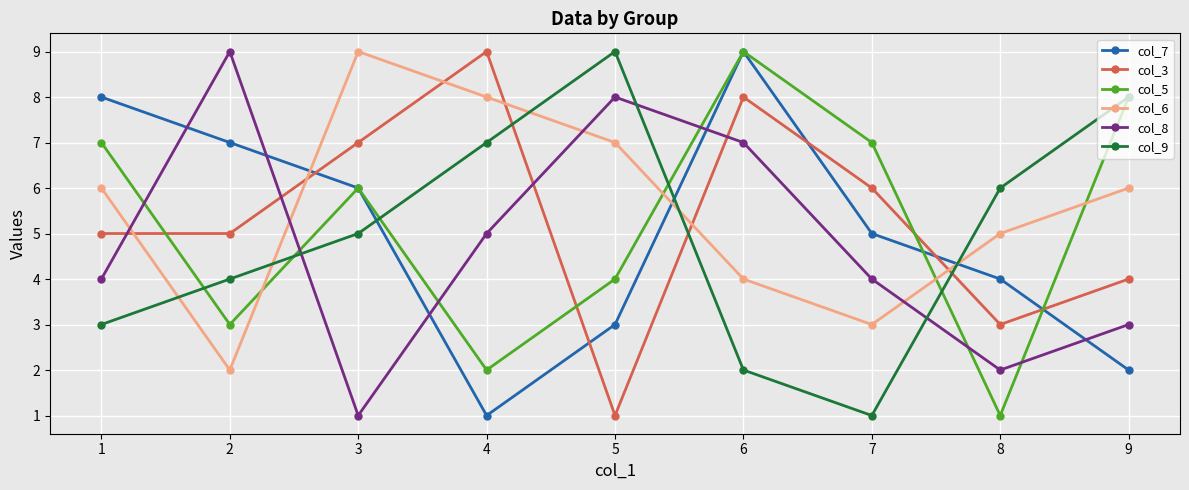

Does the chart display data point markers on the line(s)?

Yes